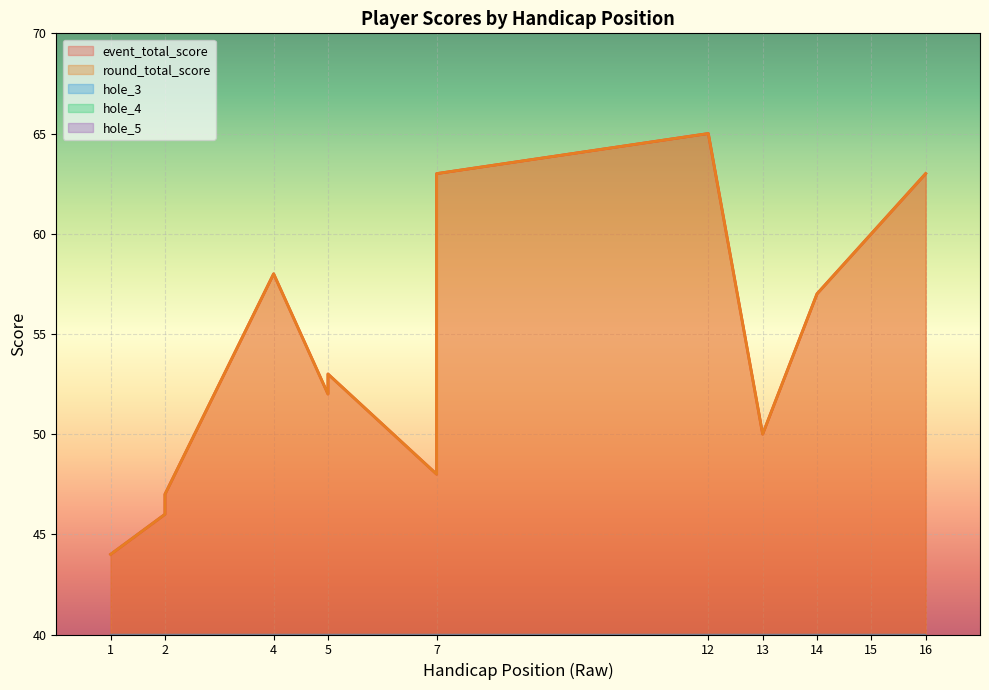

What is the value of the hole_5 point at the 7th from the left?

2